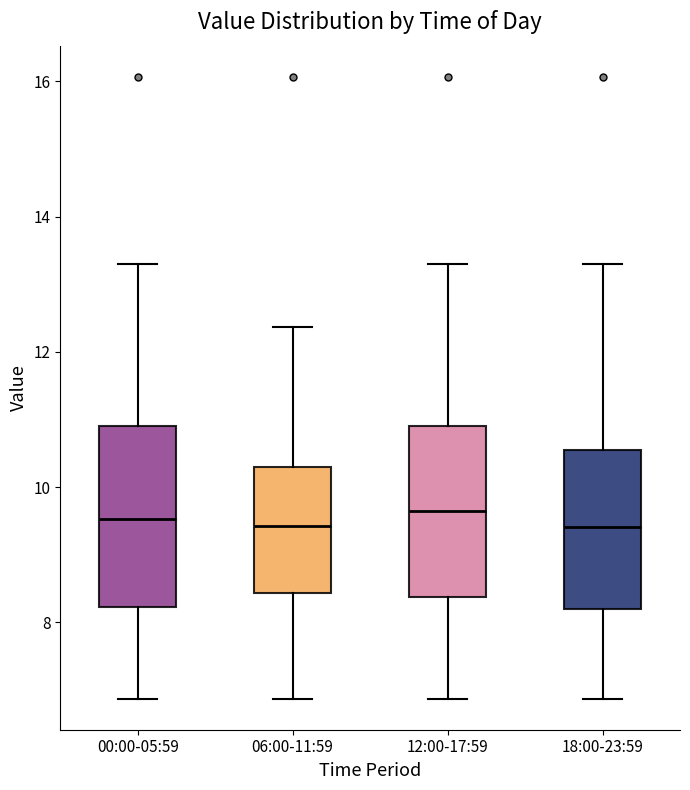

Reading left to right, read every box against the y-axis: the position of its median line, the range the box covers, and the ends of its whiskers. The values are not printed on the chart, so give them approximately, as read against the axis.

00:00-05:59: median 9.6, box 8.2 to 11.0, whiskers 6.8 to 13.4
06:00-11:59: median 9.4, box 8.4 to 10.4, whiskers 6.8 to 12.4
12:00-17:59: median 9.6, box 8.4 to 11.0, whiskers 6.8 to 13.4
18:00-23:59: median 9.4, box 8.2 to 10.6, whiskers 6.8 to 13.4